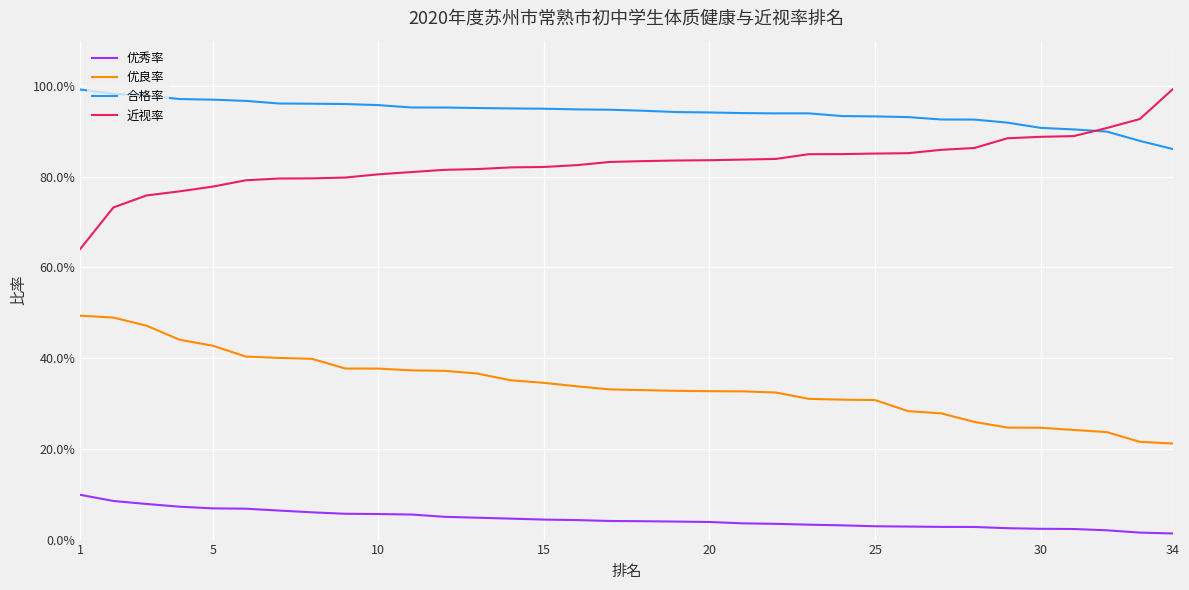

True or false: 优秀率 and 优良率 intersect in this chart.

False